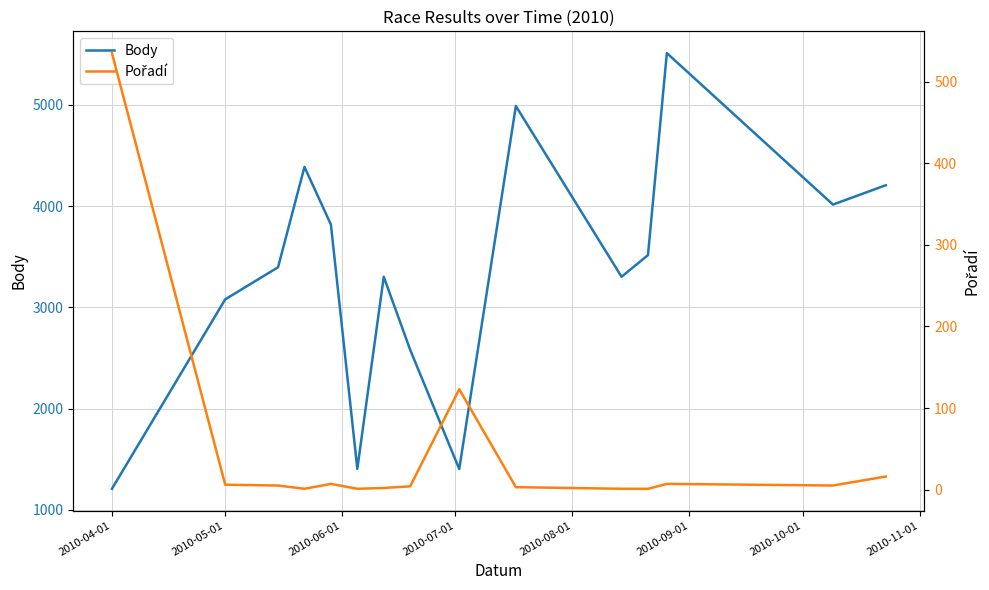

List the series in order of their overall mean, lowest first.

Pořadí, Body